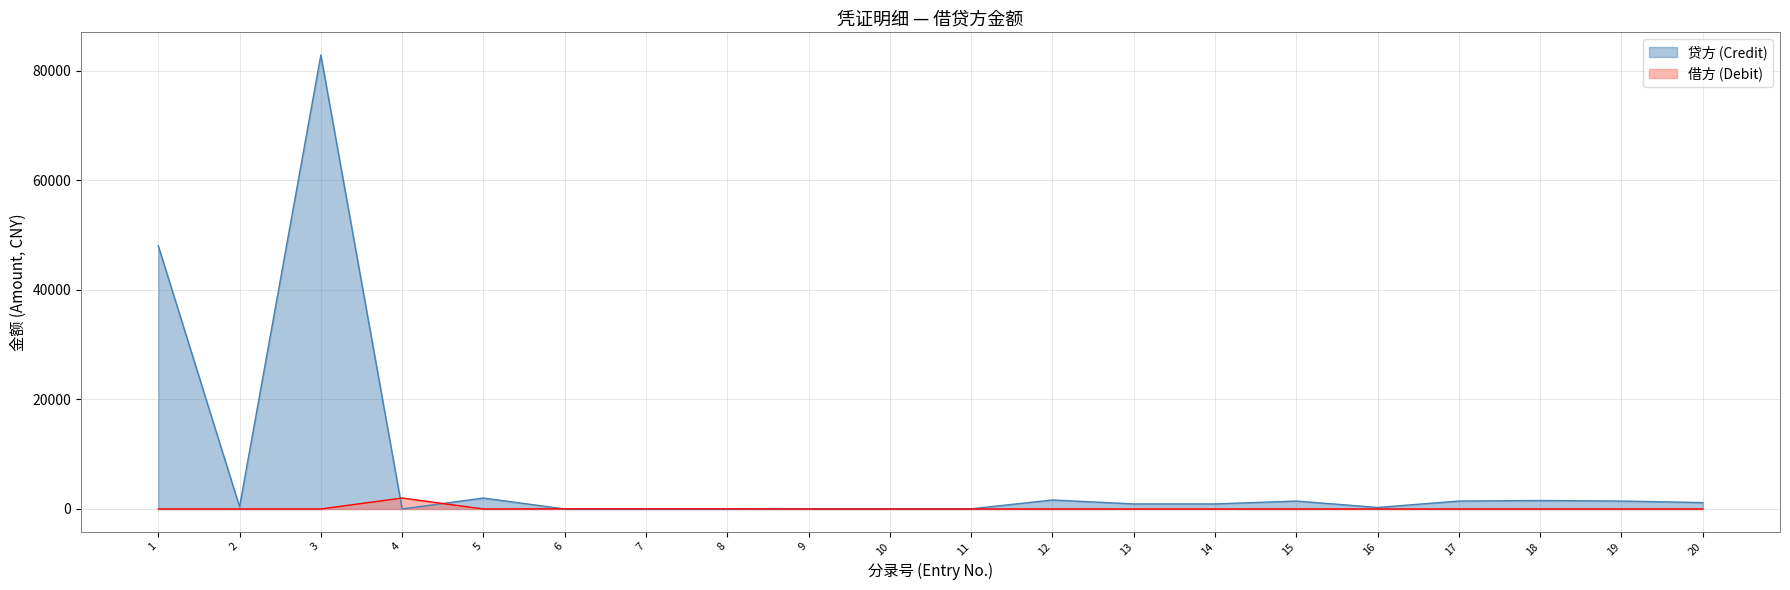

How many values in 贷方 (Credit) are above zero?

16